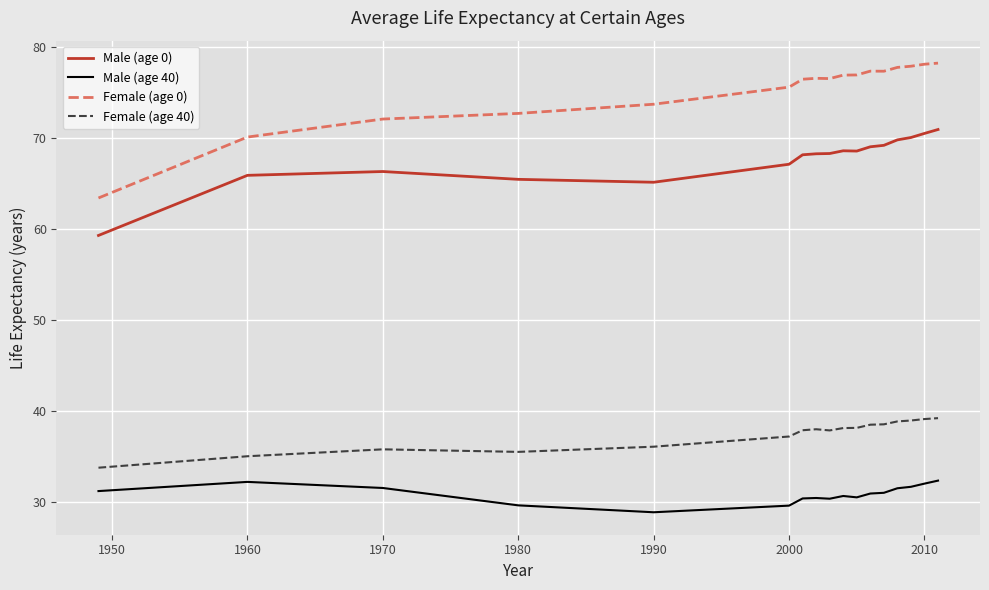

Which series has the widest spread of values?

Female (age 0)